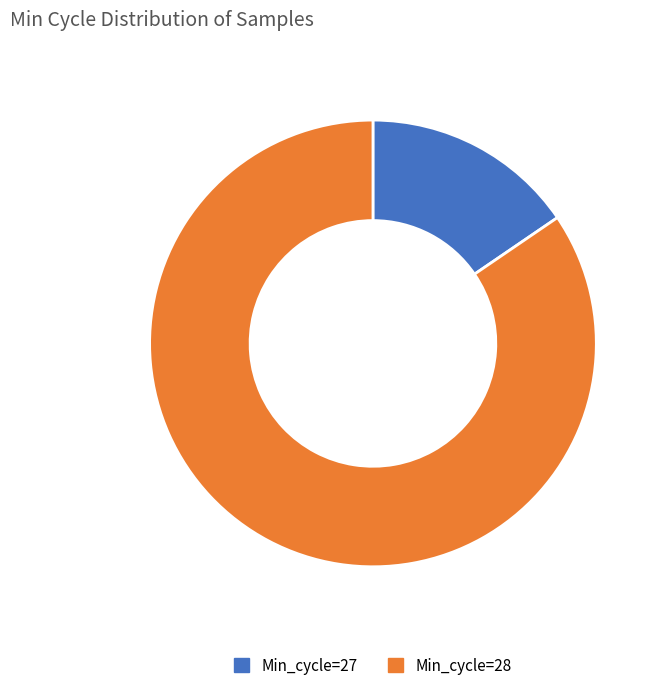

Rank the categories by value from highest to lowest.

Min_cycle=28, Min_cycle=27